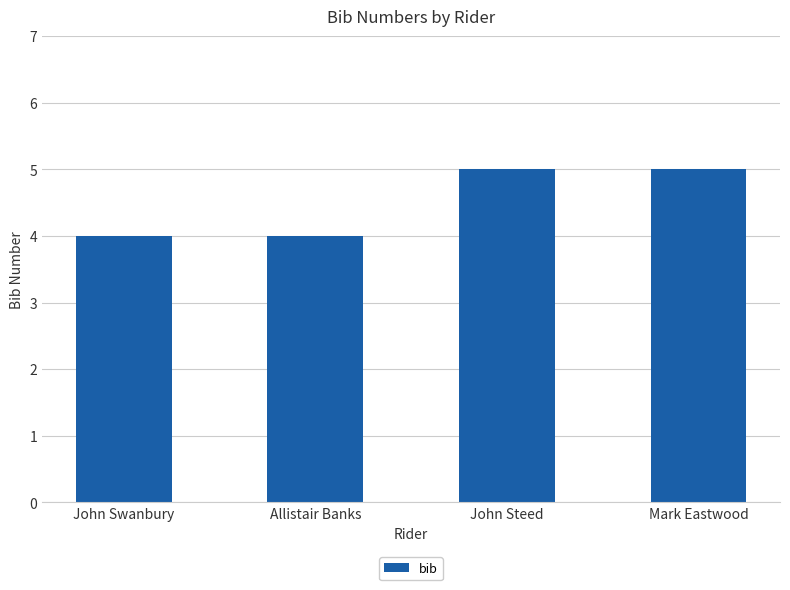

What is the sum of all values?

18